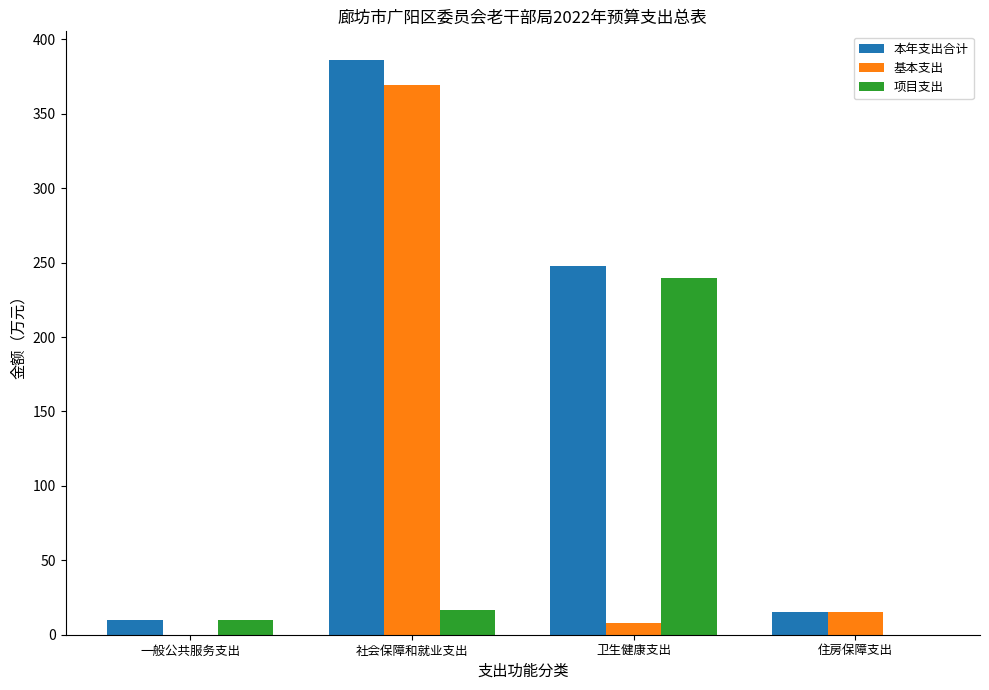

What are all the series names shown in the legend?

本年支出合计, 基本支出, 项目支出